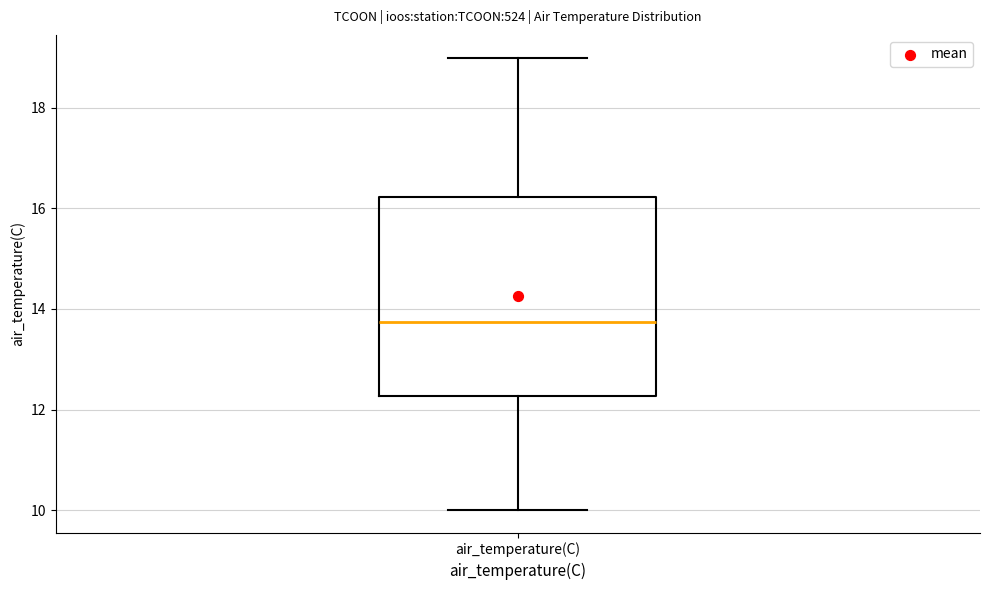

Where does the lower whisker of the box for air_temperature(C) end on the y-axis? The values are not printed on the chart, so give them approximately, as read against the axis.

10.0